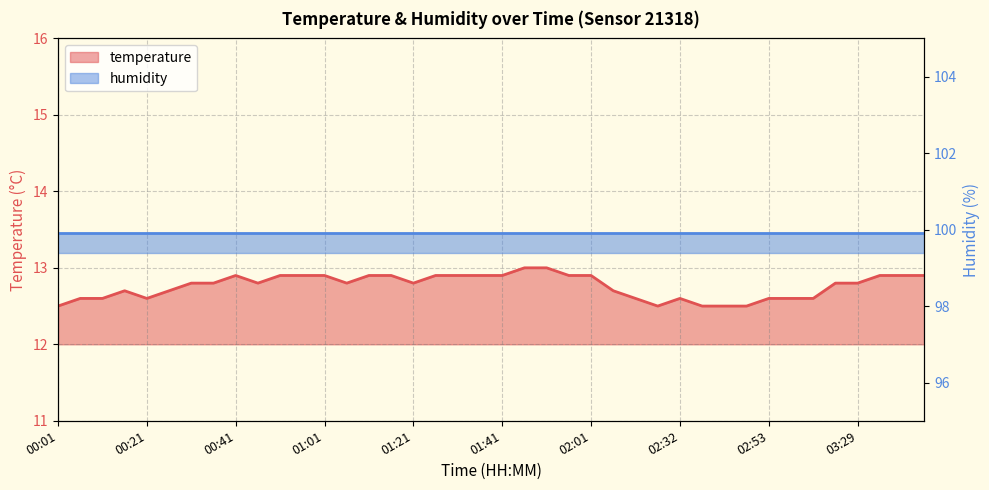

Which category has the lowest value across all series?

00:01